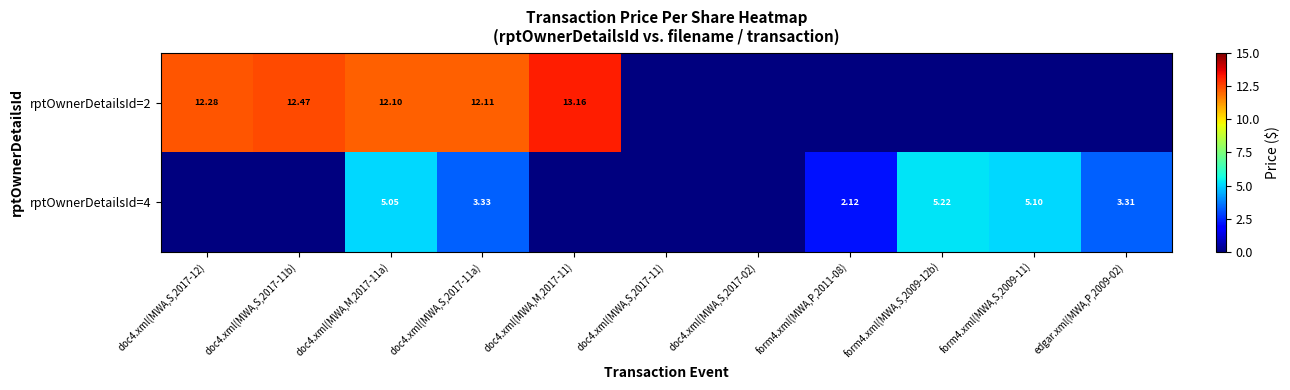

Between doc4.xml(MWA,S,2017-02) and form4.xml(MWA,S,2009-12b), which series saw the biggest shift?

rptOwnerDetailsId=4